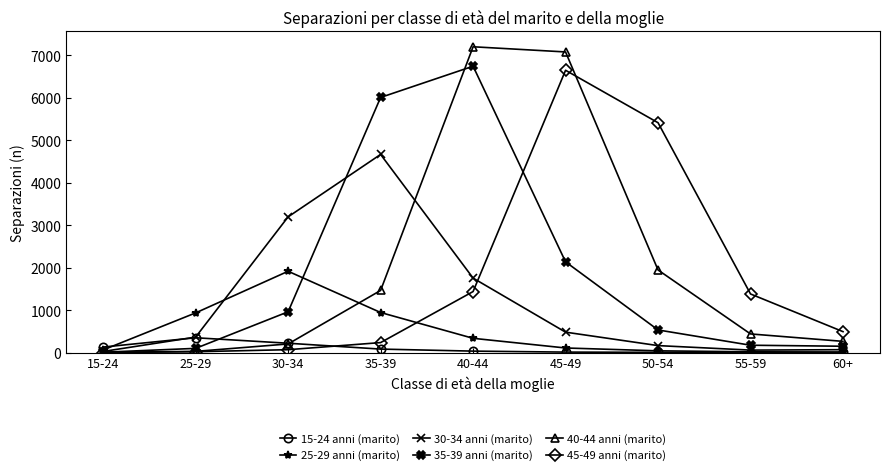

Which series has the largest range (max minus min)?

40-44 anni (marito)